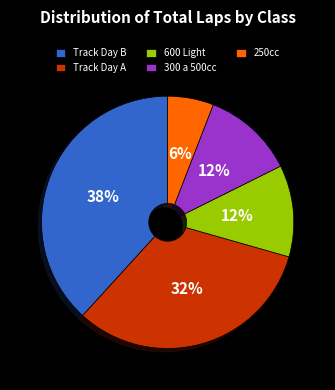

Which category has the biggest portion of the pie?

Track Day B